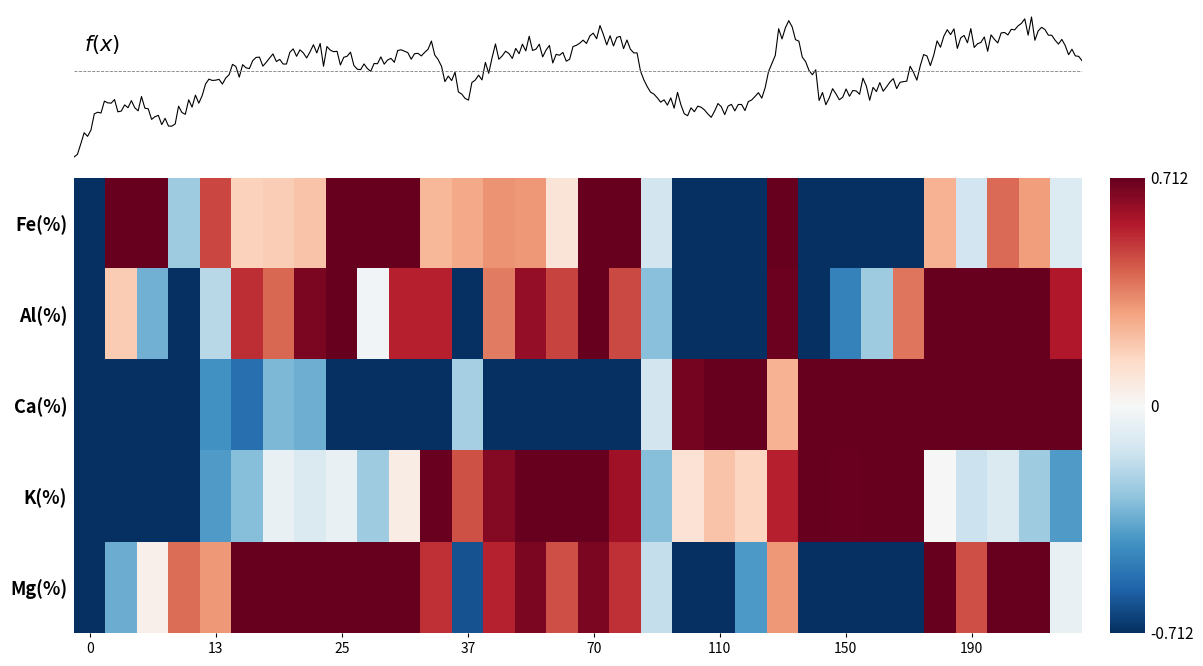

What is the average value of the Fe(%) series?

0.1